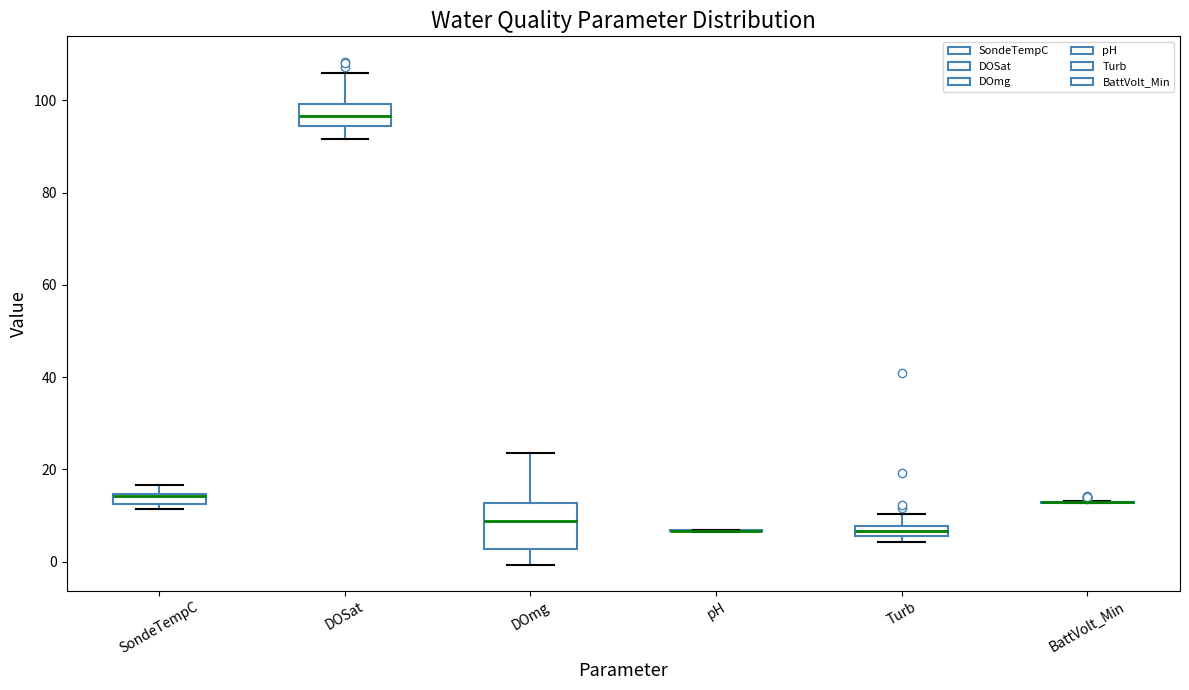

Comparing the boxes themselves (not the whiskers), which one is the tallest?

DOmg